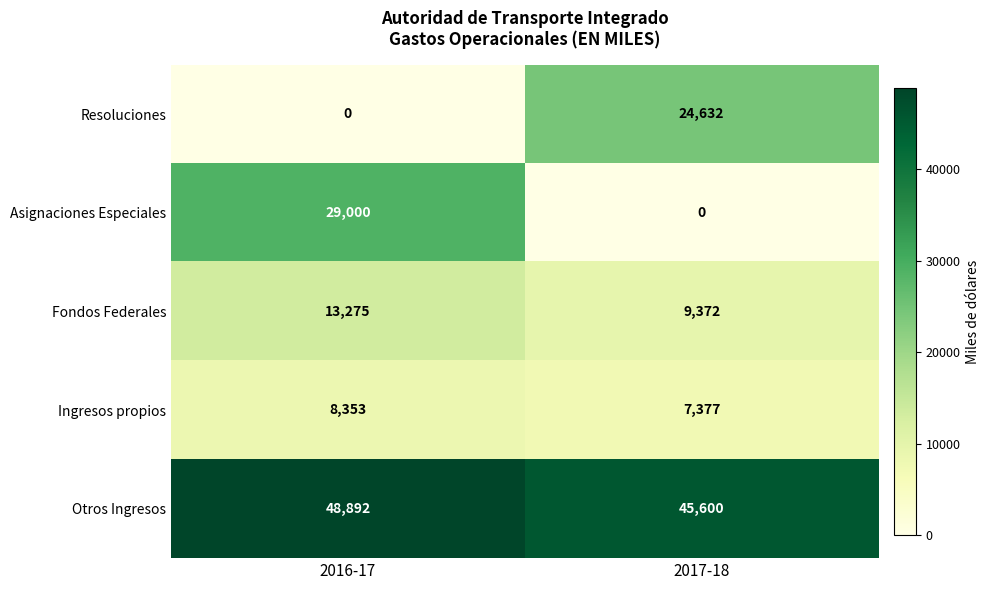

What is the difference between the highest and lowest values at 2017-18?

45600